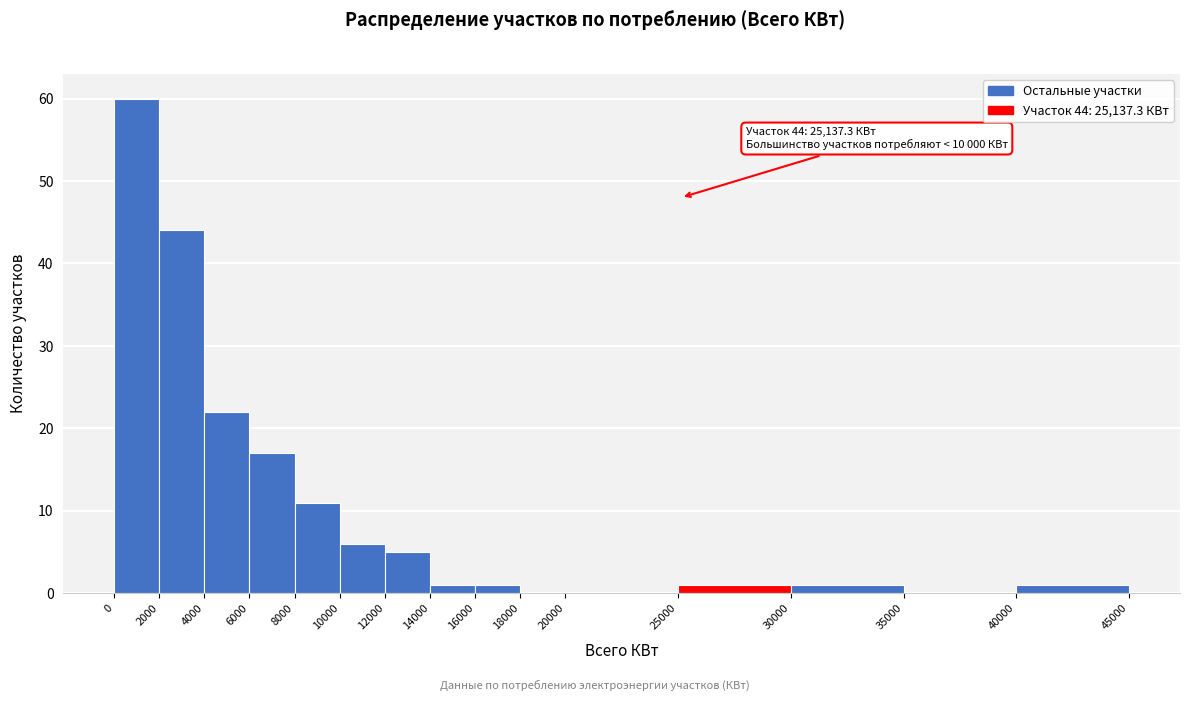

Over which range of the x-axis is the bar tallest?

0 to 2000